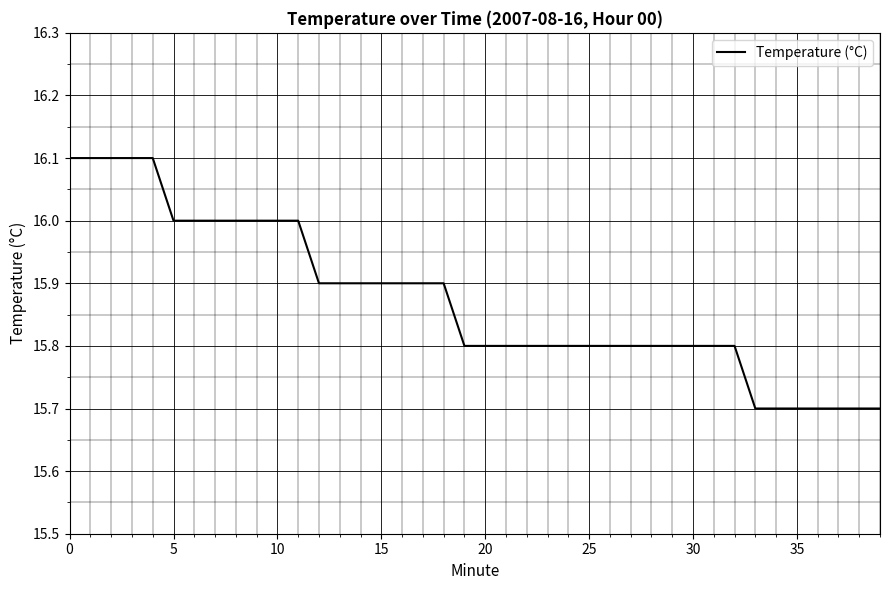

What is the maximum value shown in the chart?

16.1